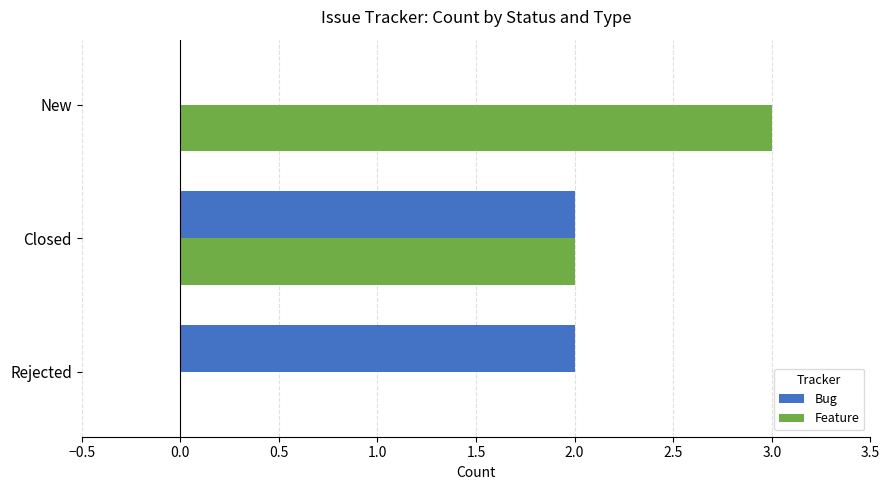

At which label does Feature reach its peak?

New